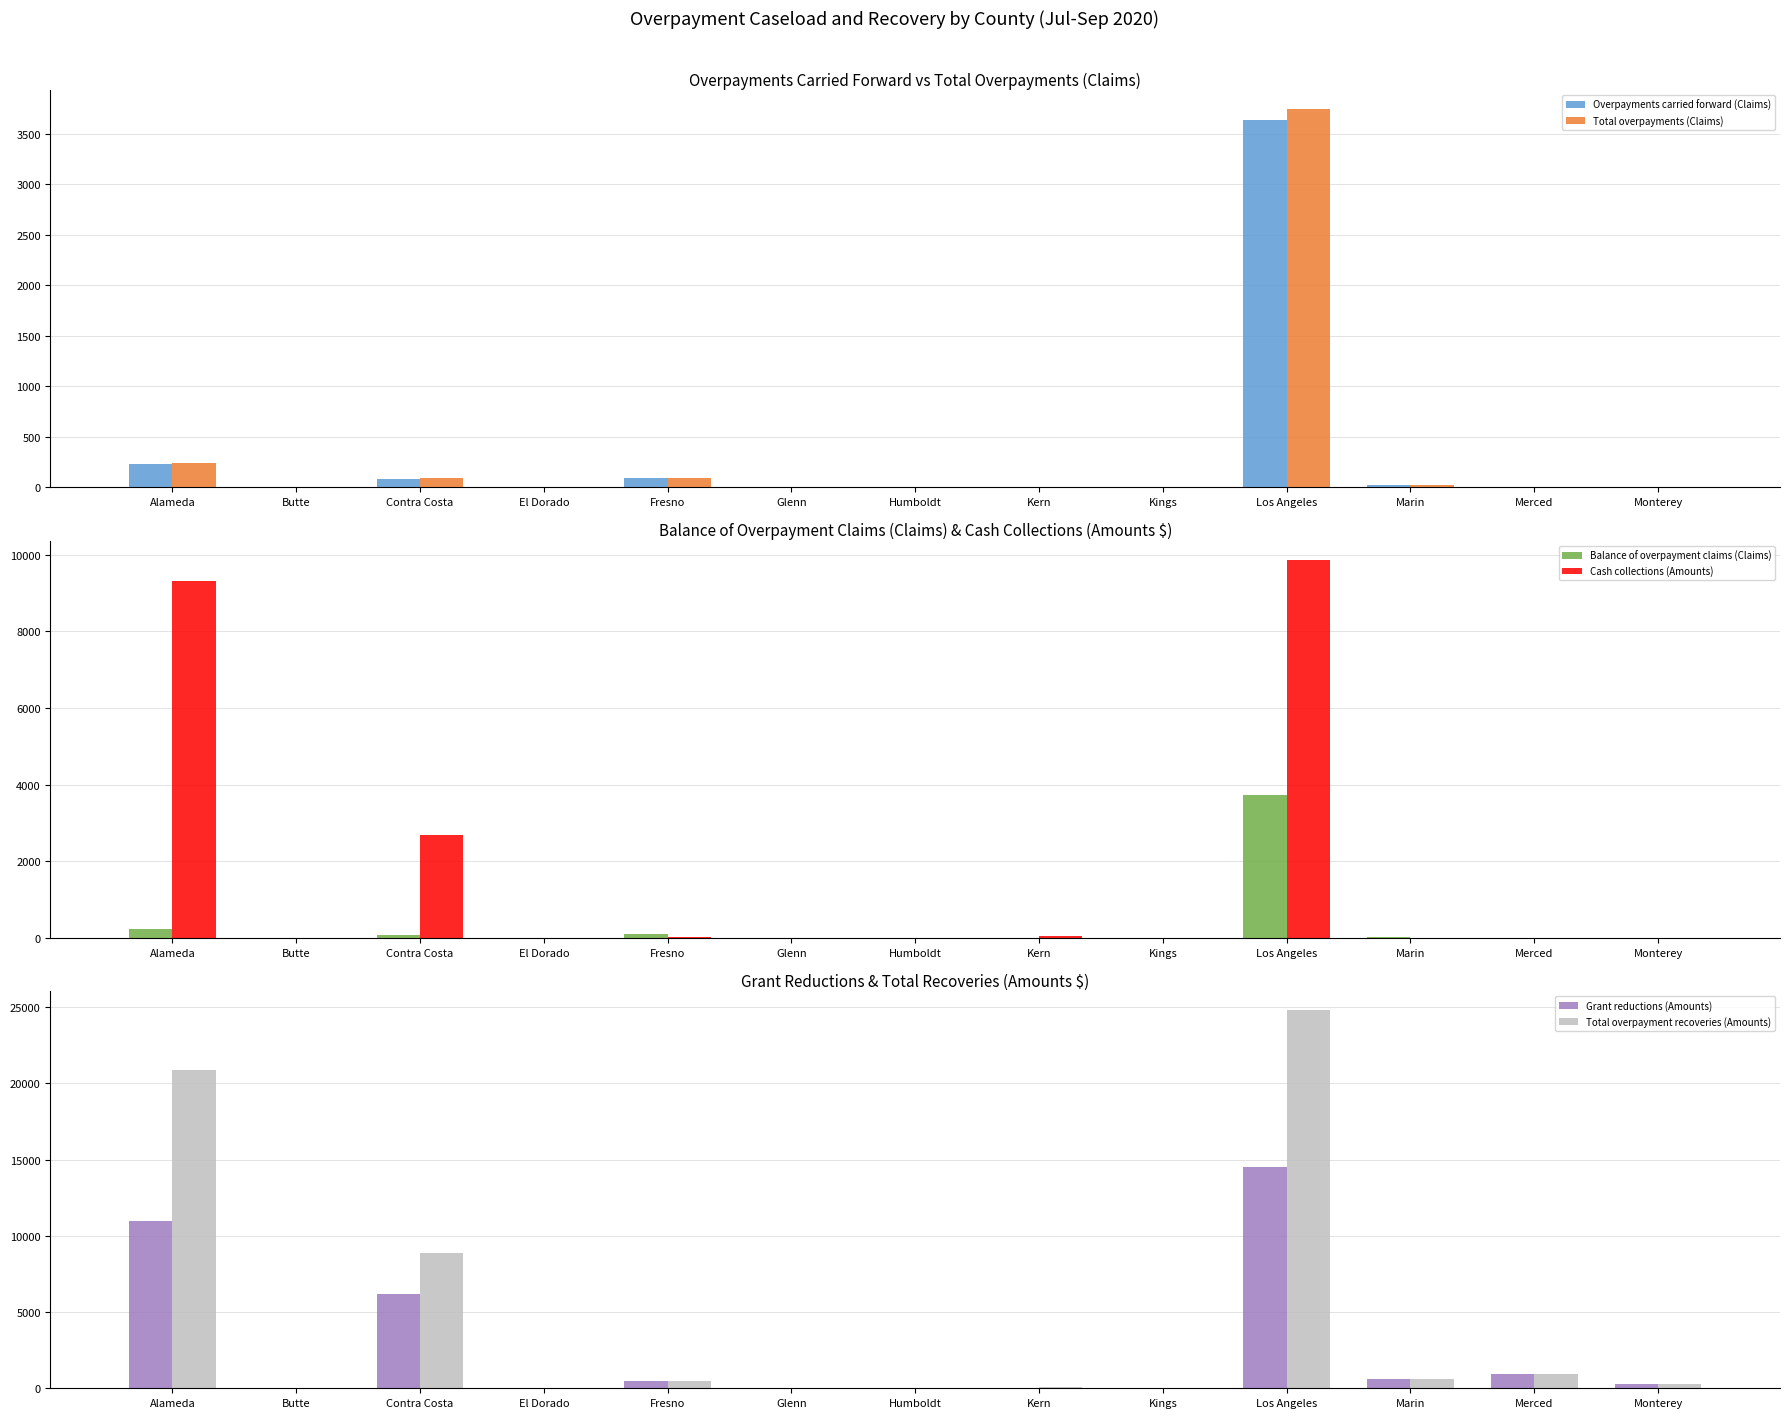

The value of Grant reductions (Amounts) at Los Angeles is 14547. True or false?

True